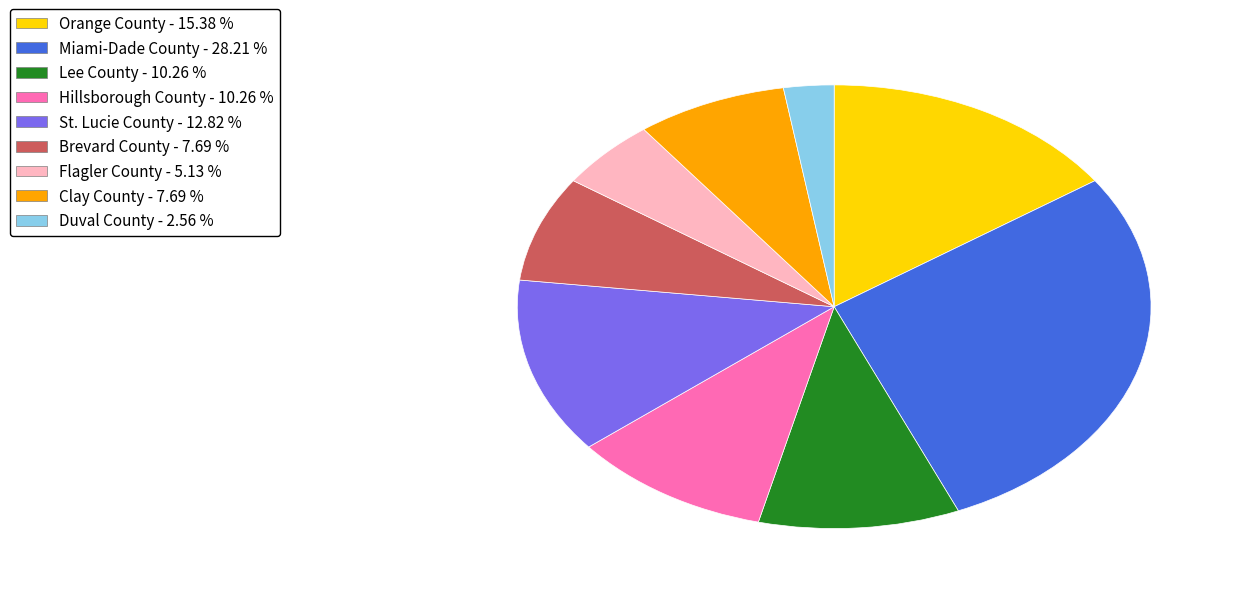

Is there any slice that represents more than half of the pie?

No